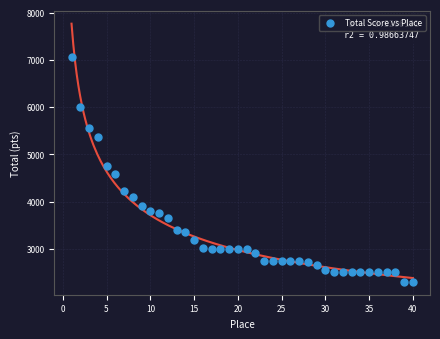

What is the range of Y values (max minus min)?

4750